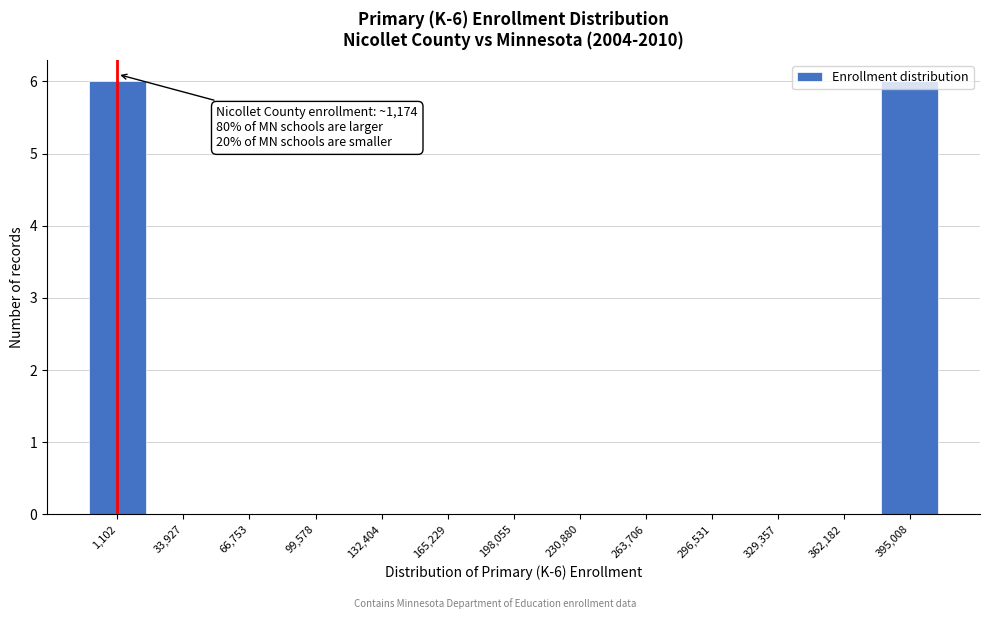

What is the greatest value displayed?

6